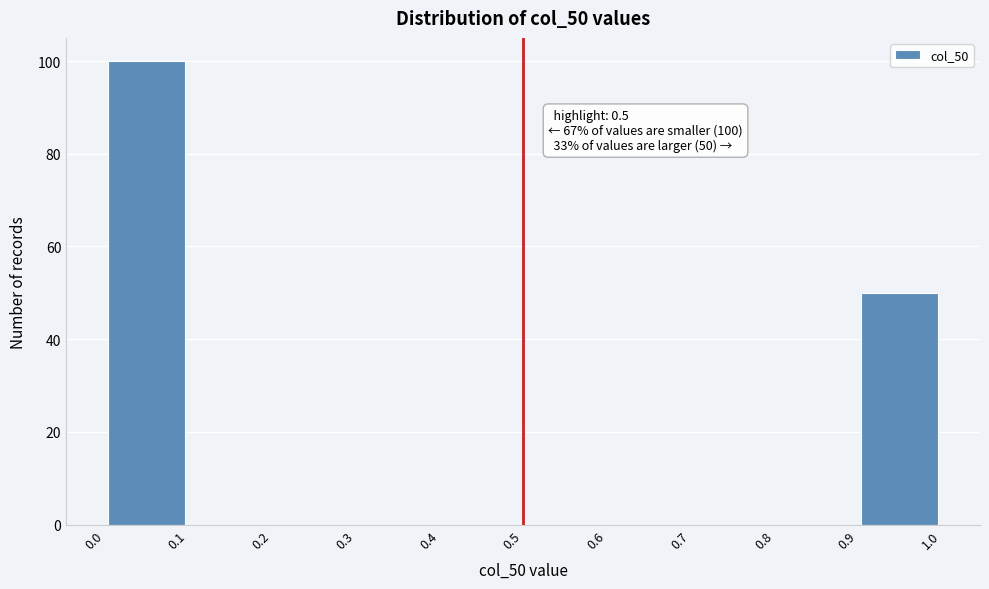

Which range on the x-axis has the tallest bar?

0.0 to 0.1